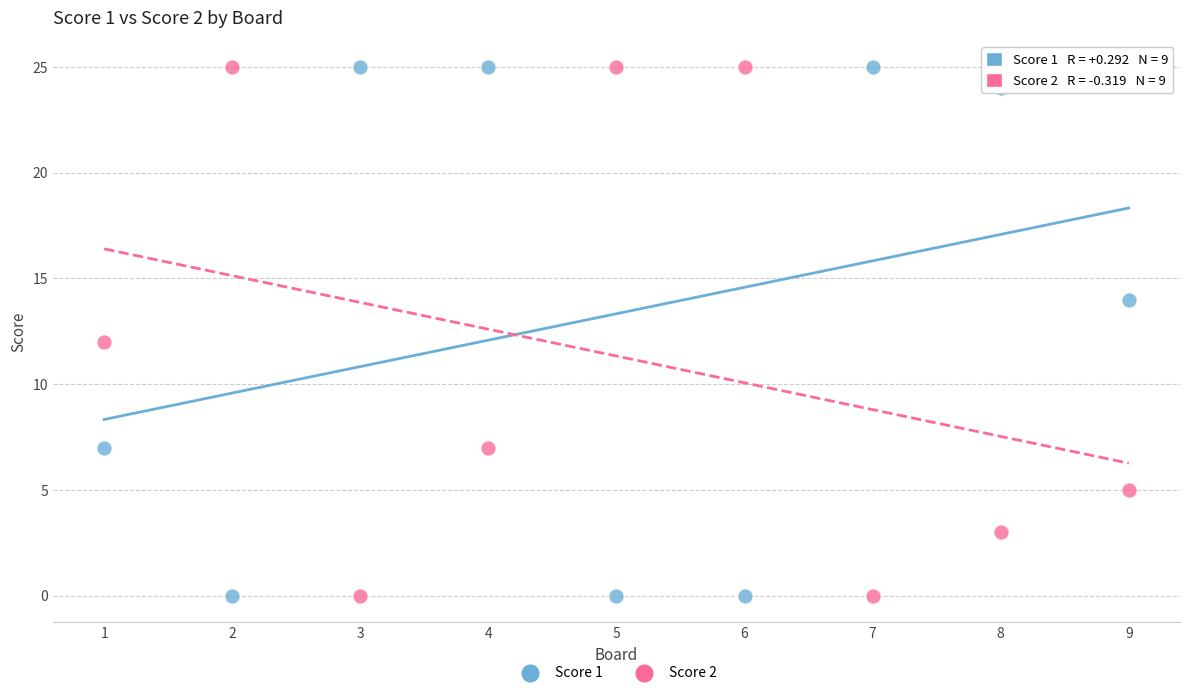

Across all data points, what is the range of X values (max minus min)?

8